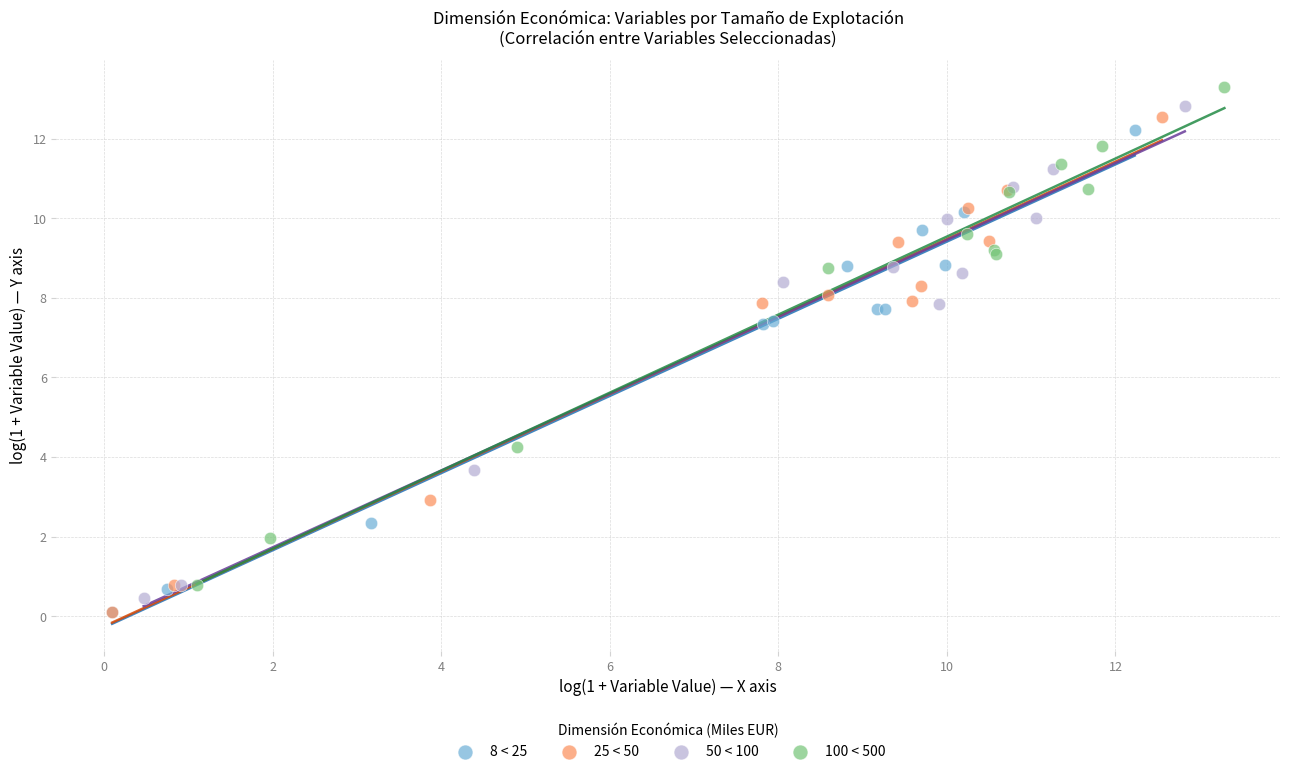

Which series contains the highest Y value?

100 < 500